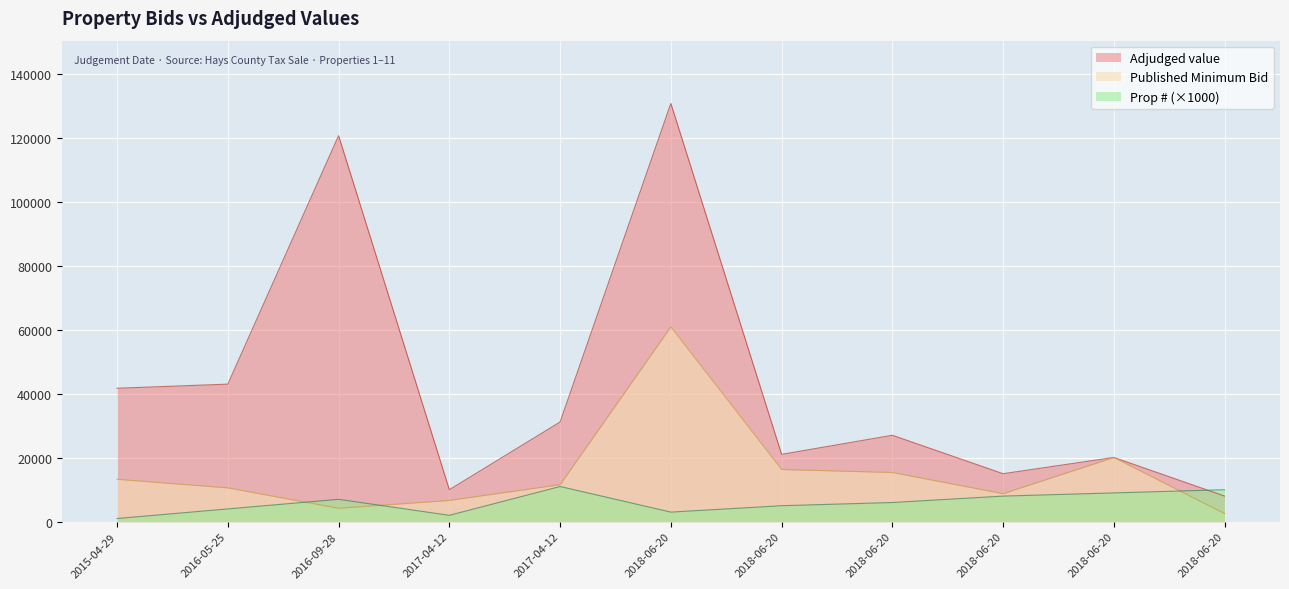

What is the sum of all Prop # values?

66000.0